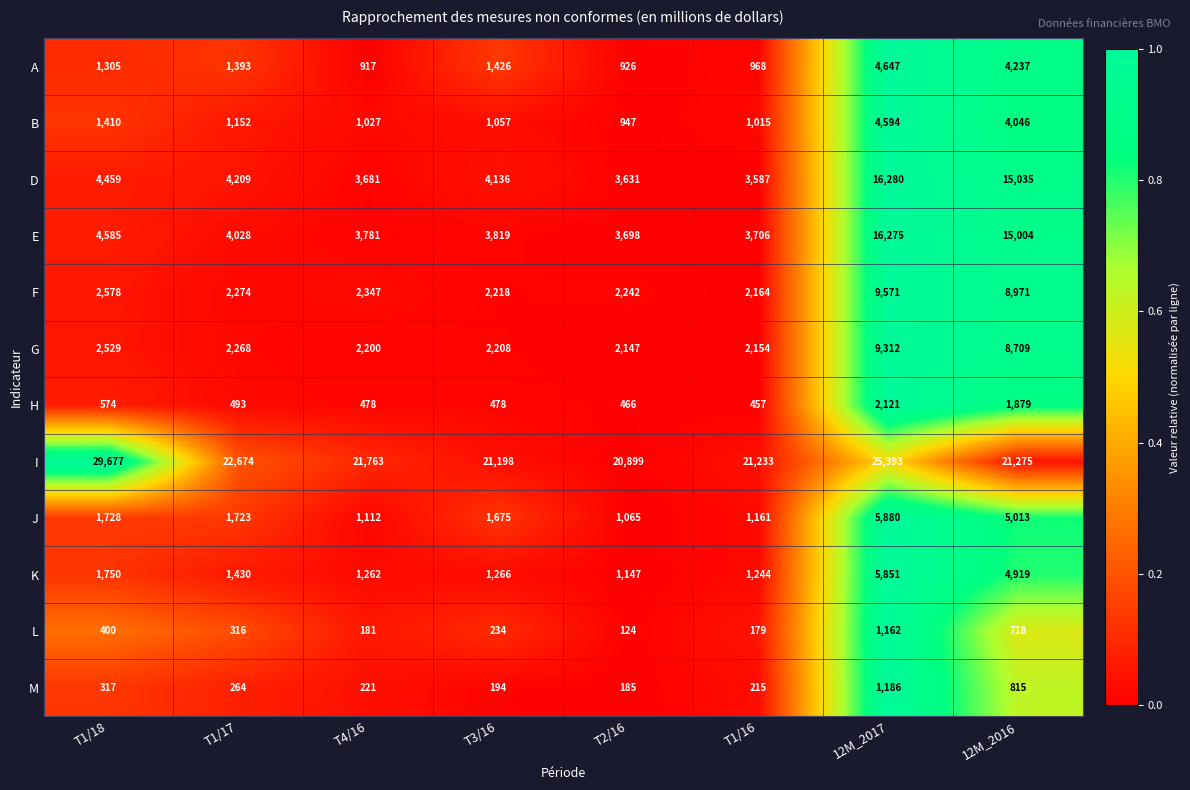

Rank the series by their maximum value, from lowest to highest.

L, M, H, B, A, K, J, G, F, E, D, I